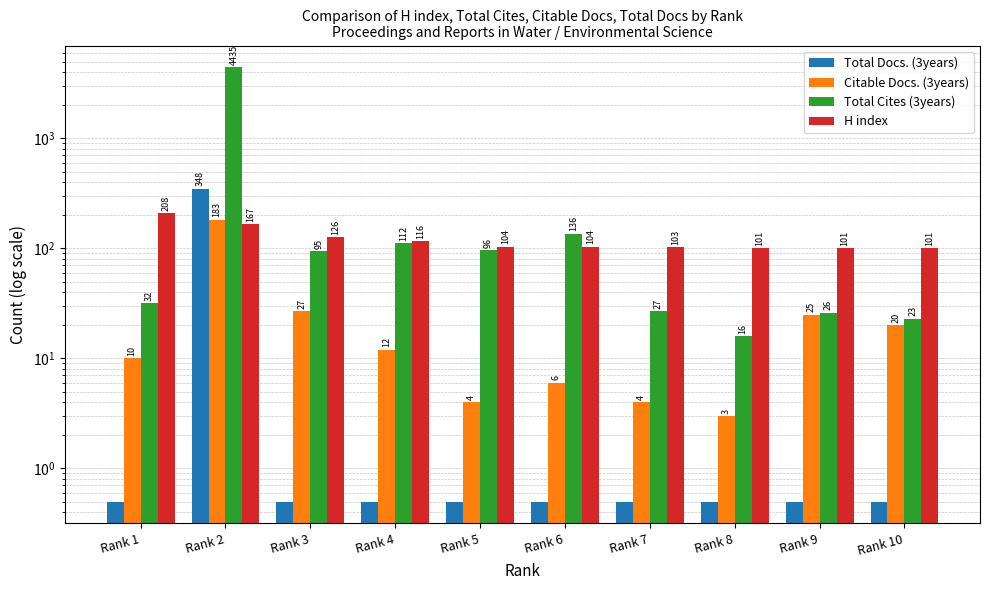

Reading left to right, extract all data points from this chart.

Total Docs. (3years): 0.5	348.0	0.5	0.5	0.5	0.5	0.5	0.5	0.5	0.5
Citable Docs. (3years): 10.0	183.0	27.0	12.0	4.0	6.0	4.0	3.0	25.0	20.0
Total Cites (3years): 32.0	4435.0	95.0	112.0	96.0	136.0	27.0	16.0	26.0	23.0
H index: 208.0	167.0	126.0	116.0	104.0	104.0	103.0	101.0	101.0	101.0